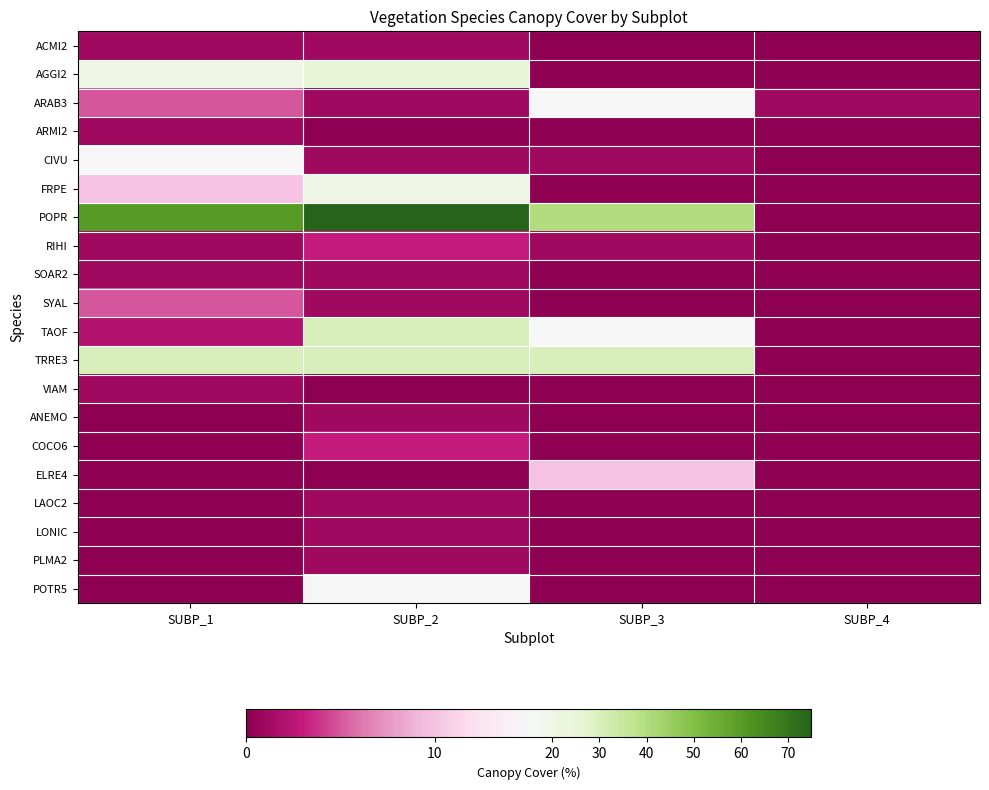

Between SUBP_3 and SUBP_2, which is larger?

SUBP_2